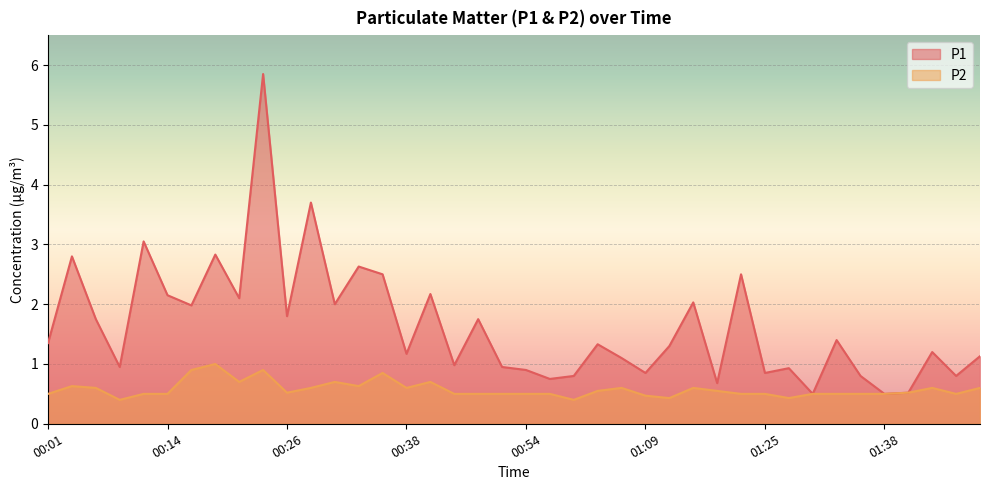

True or false: P2 and P1 intersect in this chart.

False